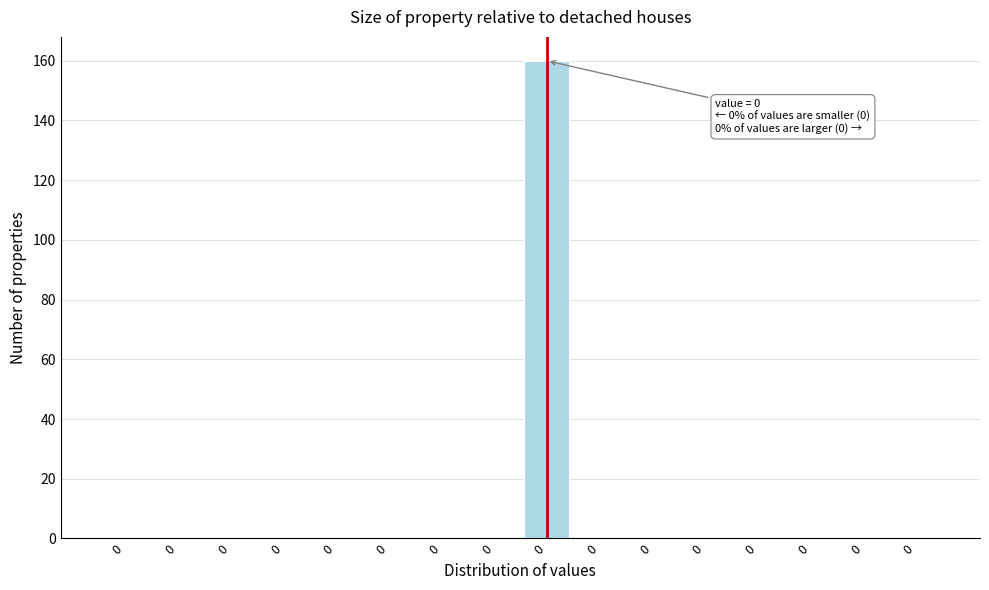

Count the number of categories in the chart.

16